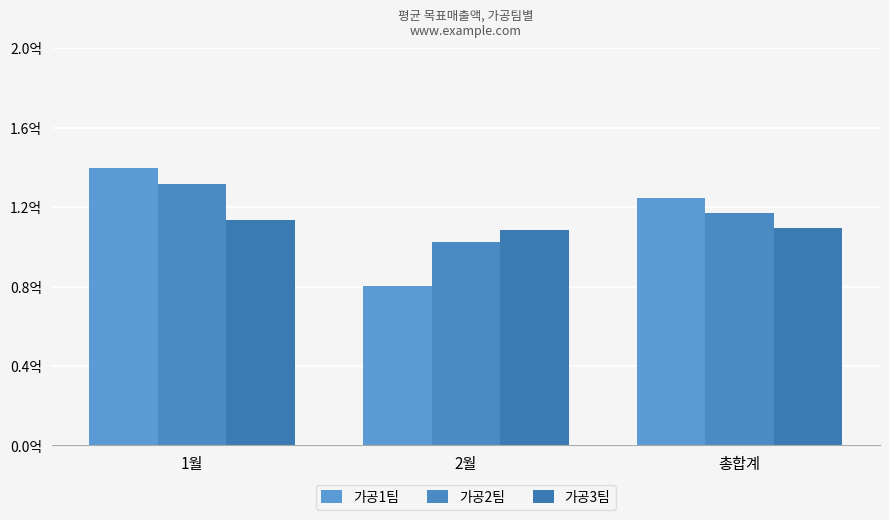

Rank the categories by 가공2팀 value from lowest to highest.

2월, 총합계, 1월